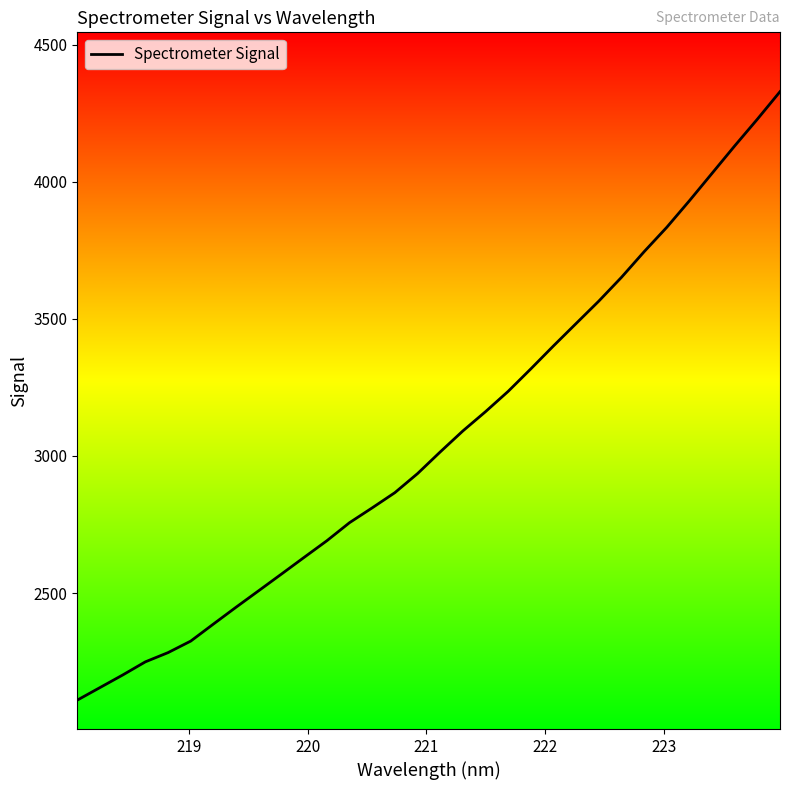

What is the minimum value shown in the chart?

2109.2